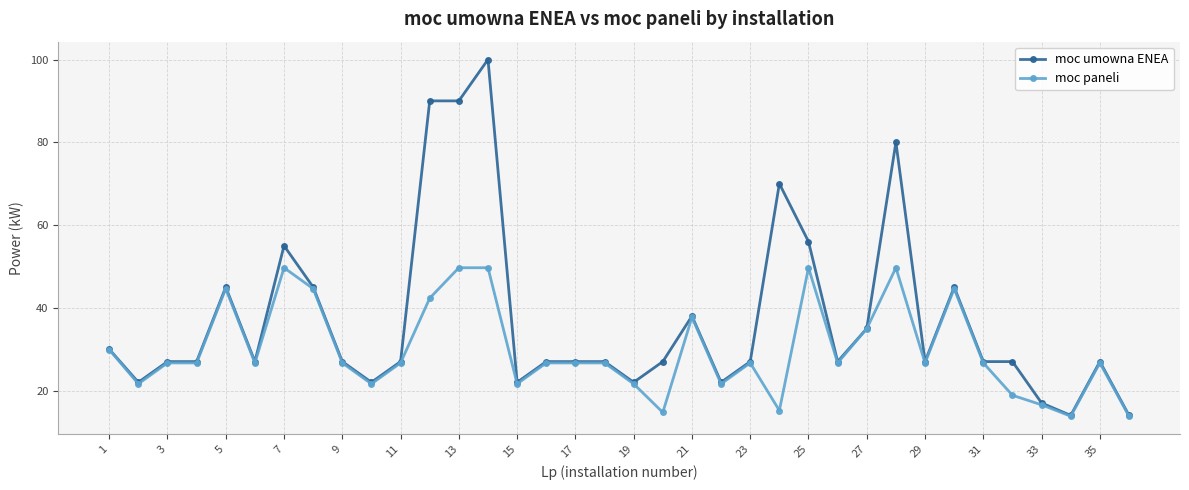

What is the average value of the moc paneli series?

29.9